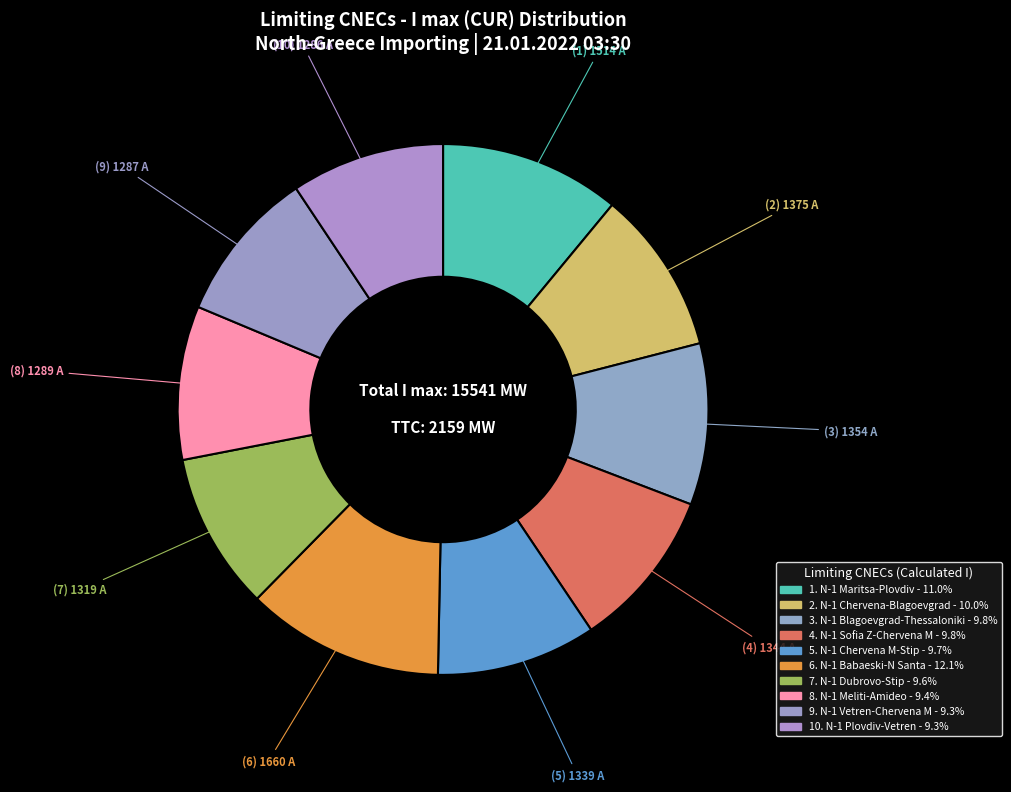

How many slices are in this pie chart?

10